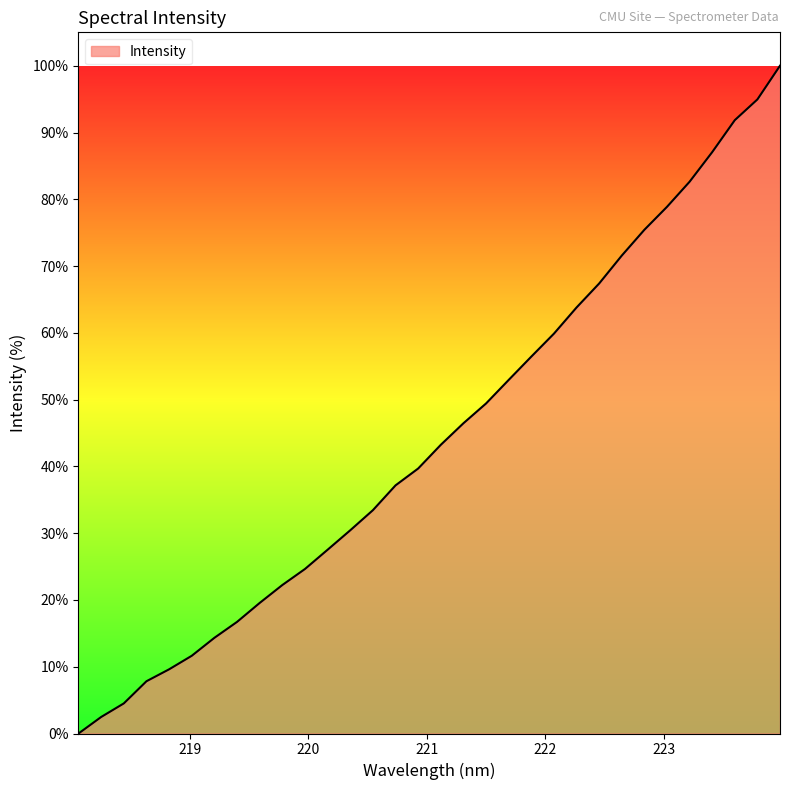

Reading left to right, extract all data points from this chart.

0.0	2.5	4.5	7.8	9.6	11.6	14.3	16.7	19.6	22.2	24.6	27.5	30.4	33.4	37.2	39.7	43.2	46.5	49.4	52.9	56.4	59.9	63.8	67.4	71.6	75.4	78.9	82.6	87.1	91.8	95.0	100.0